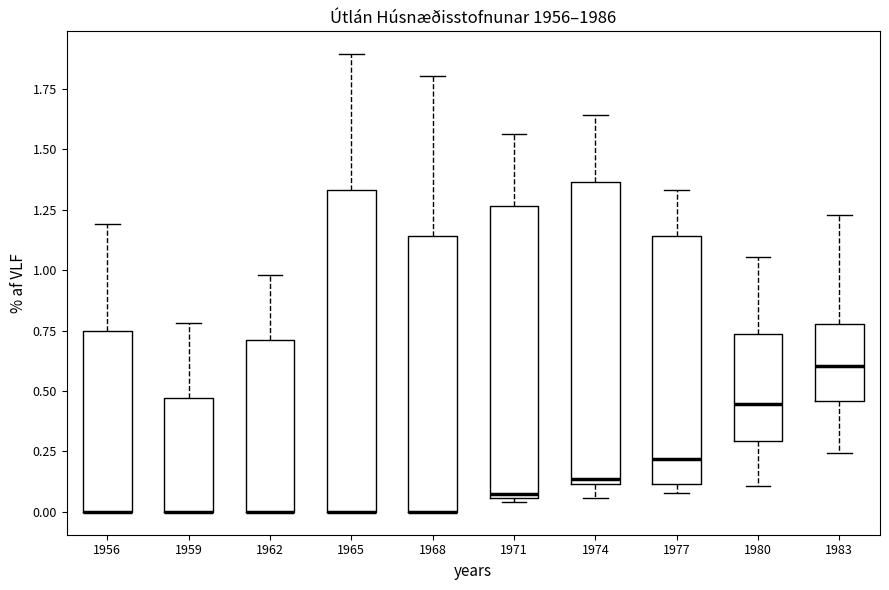

Reading left to right, read every box against the y-axis: the position of its median line, the range the box covers, and the ends of its whiskers. The values are not printed on the chart, so give them approximately, as read against the axis.

1956: median 0.00 (drawn on the box's lower edge), box 0.00 to 0.75, whiskers 0.00 to 1.20
1959: median 0.00 (drawn on the box's lower edge), box 0.00 to 0.45, whiskers 0.00 to 0.80
1962: median 0.00 (drawn on the box's lower edge), box 0.00 to 0.70, whiskers 0.00 to 1.00
1965: median 0.00 (drawn on the box's lower edge), box 0.00 to 1.35, whiskers 0.00 to 1.90
1968: median 0.00 (drawn on the box's lower edge), box 0.00 to 1.15, whiskers 0.00 to 1.80
1971: median 0.05 (just above the box's lower edge), box 0.05 to 1.25, whiskers 0.05 (just below the box's lower edge) to 1.55
1974: median 0.15, box 0.10 to 1.35, whiskers 0.05 to 1.65
1977: median 0.20, box 0.10 to 1.15, whiskers 0.10 (just below the box's lower edge) to 1.35
1980: median 0.45, box 0.30 to 0.75, whiskers 0.10 to 1.05
1983: median 0.60, box 0.45 to 0.80, whiskers 0.25 to 1.25